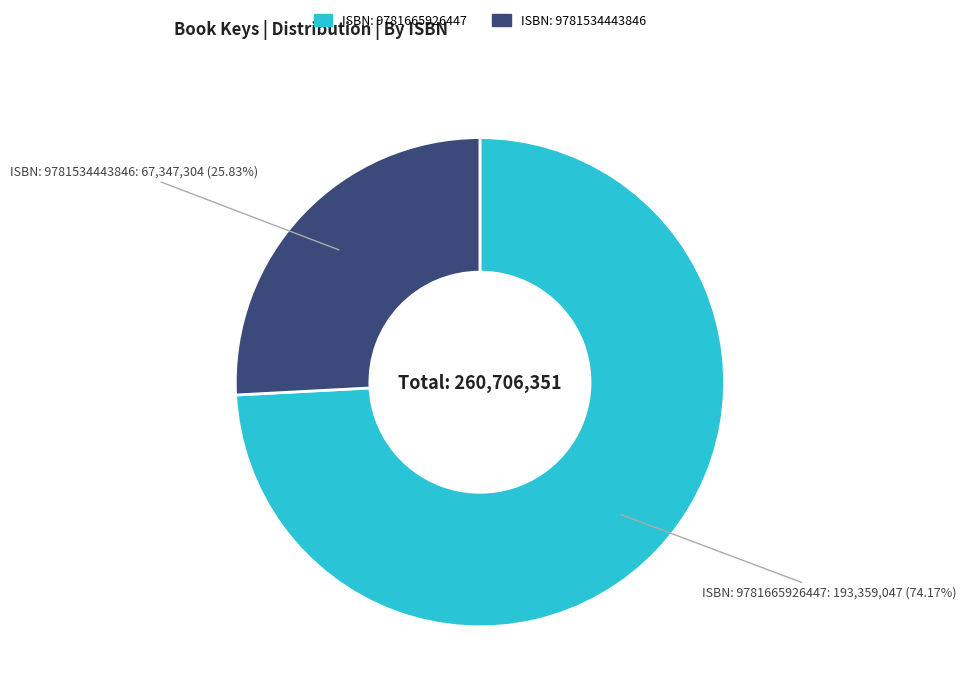

Does any single category account for the majority?

Yes